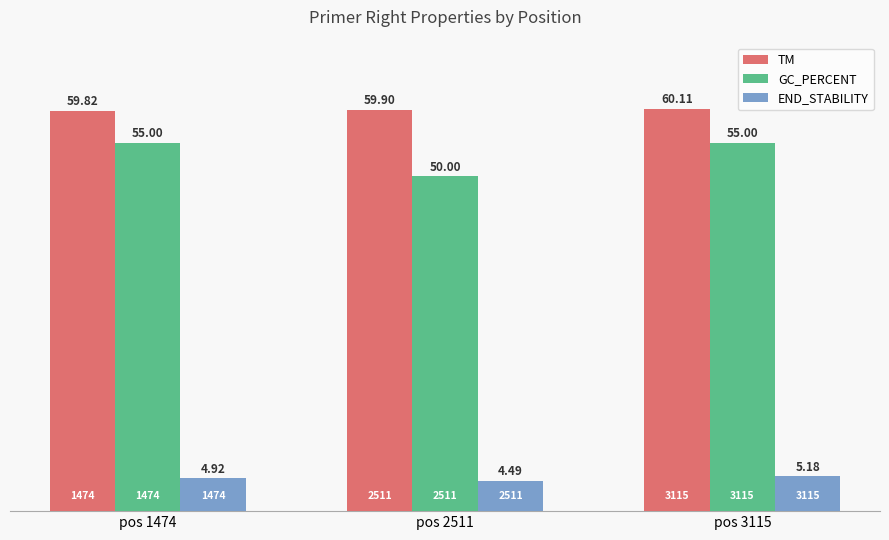

Rank the categories by END_STABILITY value from lowest to highest.

pos 2511, pos 1474, pos 3115